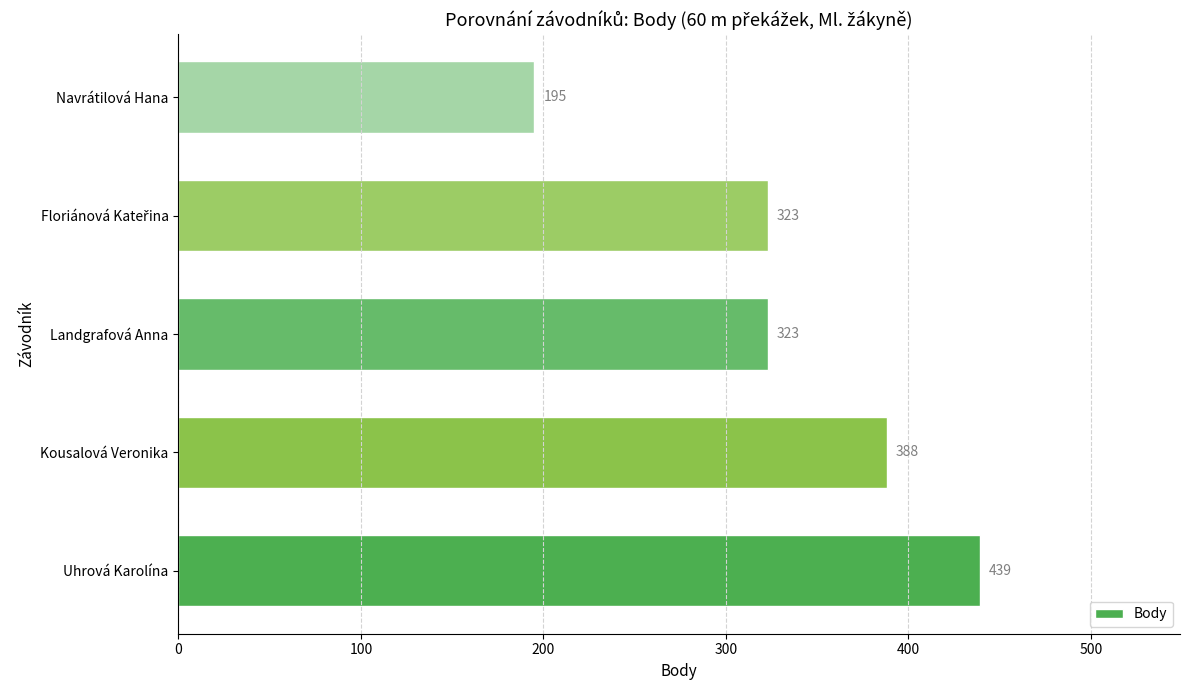

What is the sum of all values?

1668